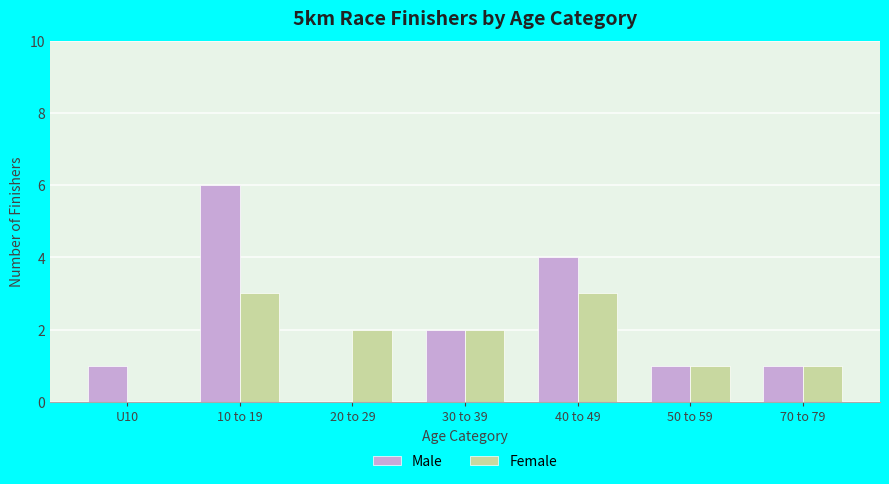

Which series has the largest range (max minus min)?

Male